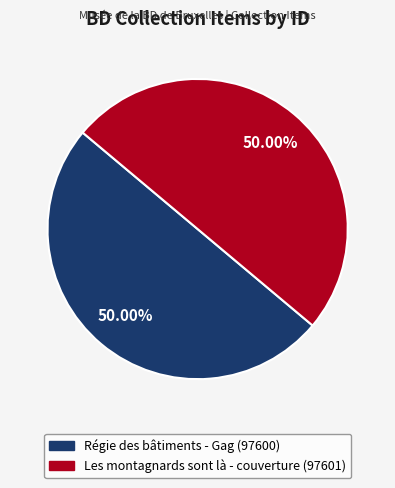

The Régie des bâtiments - Gag slice represents 35% of the pie. True or false?

False